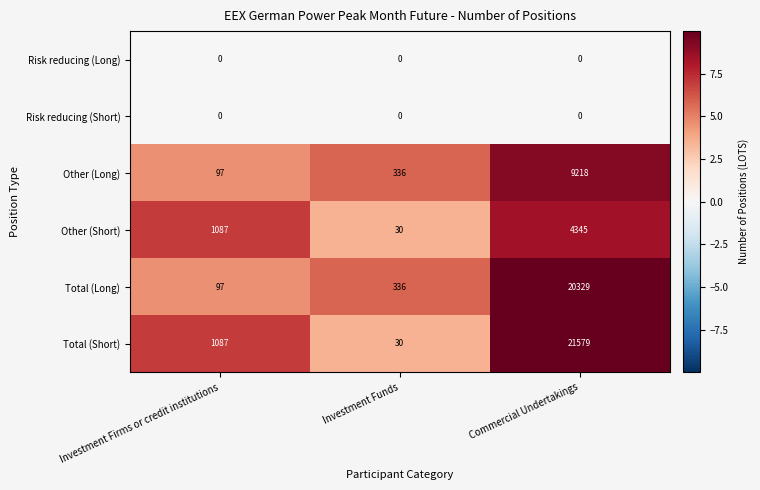

The value of Other (Long) at Commercial Undertakings is 9218. True or false?

True